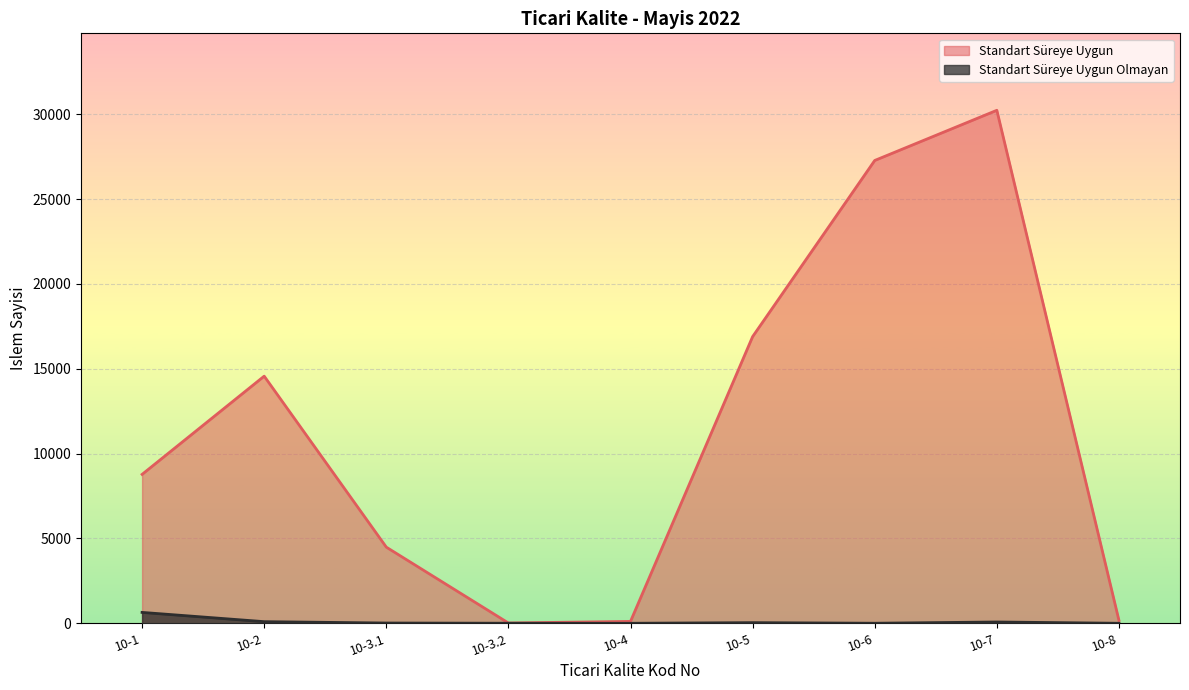

True or false: Standart Süreye Uygun and Standart Süreye Uygun Olmayan intersect in this chart.

False